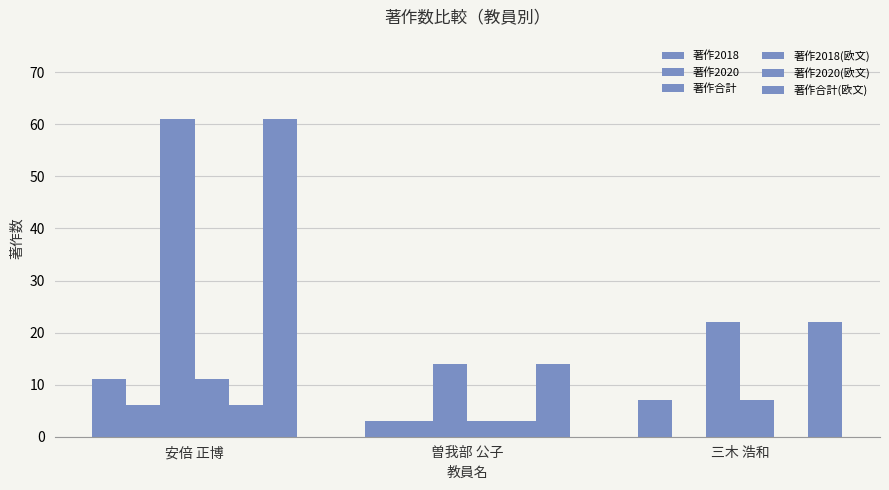

Rank the series by their maximum value, from lowest to highest.

著作2020, 著作2020(欧文), 著作2018, 著作2018(欧文), 著作合計, 著作合計(欧文)